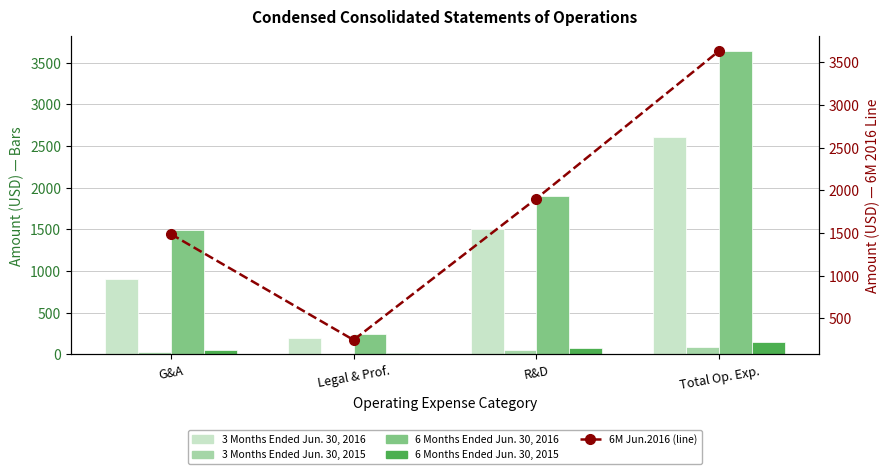

What is the value of the 3 Months Ended Jun. 30, 2016 bar at the 1st from the left?

904